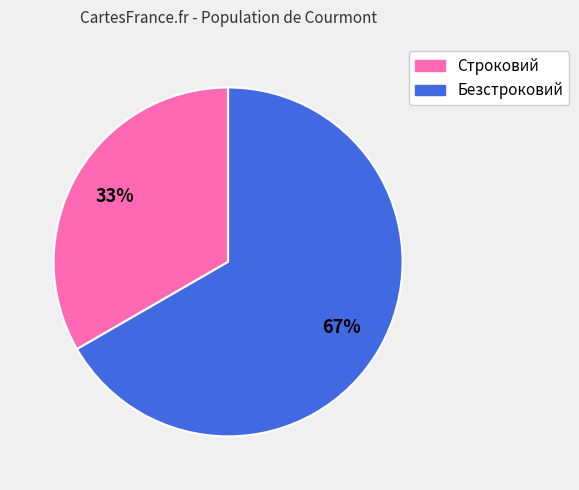

To the nearest percent, what portion does Безстроковий represent?

67%